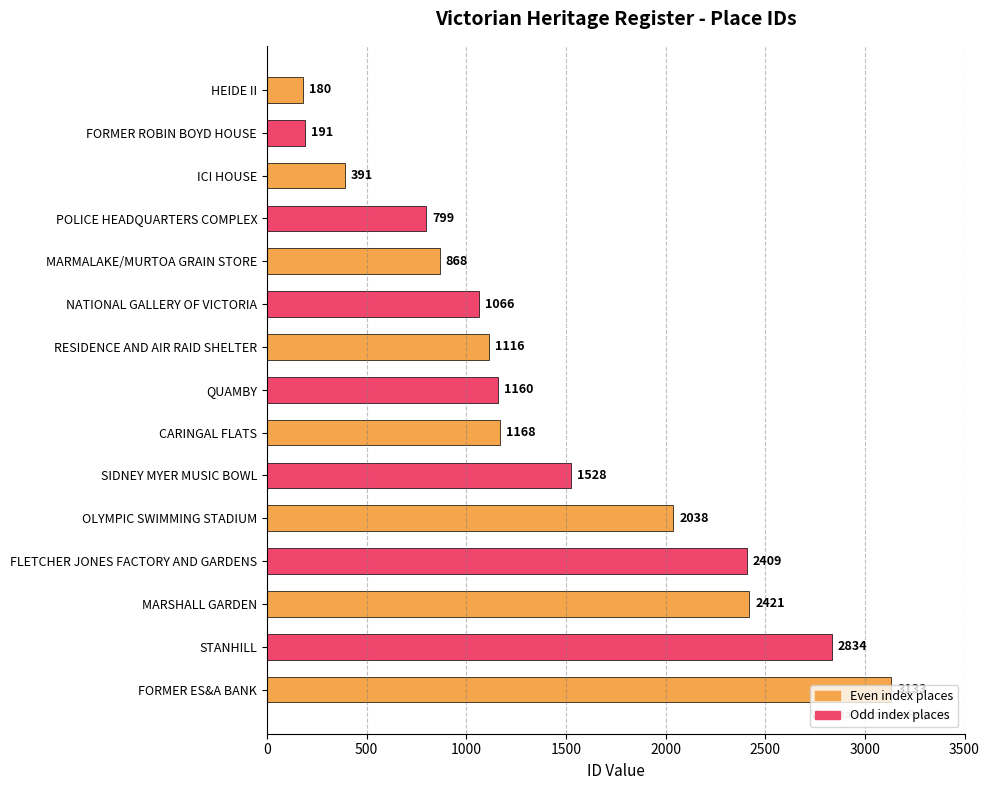

How many categories are shown in the chart?

15